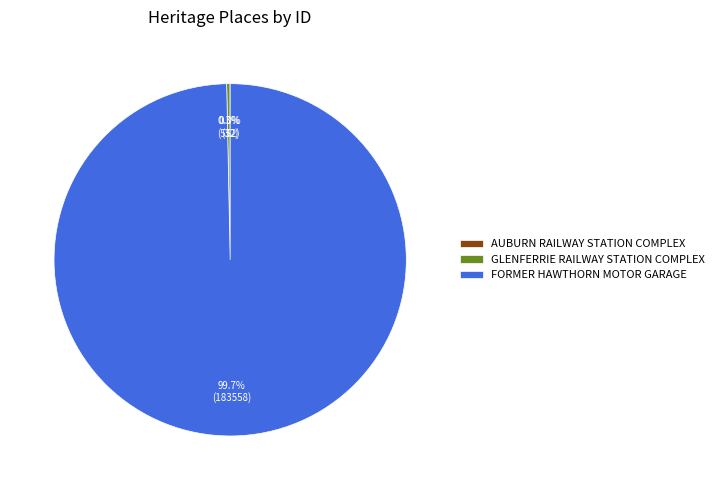

What percentage is the FORMER HAWTHORN MOTOR GARAGE slice, to the nearest percent?

100%